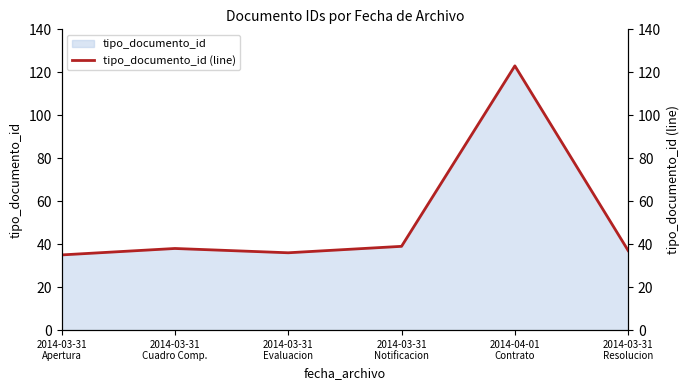

How many lines are shown in the chart?

1